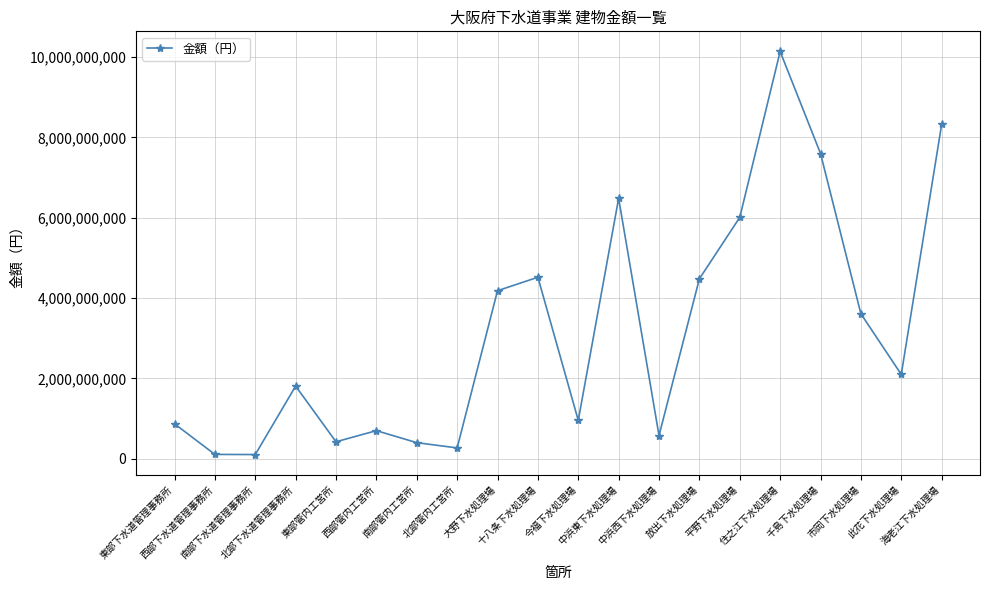

Which has a higher value, 十八条下水処理場 or 市岡下水処理場?

十八条下水処理場